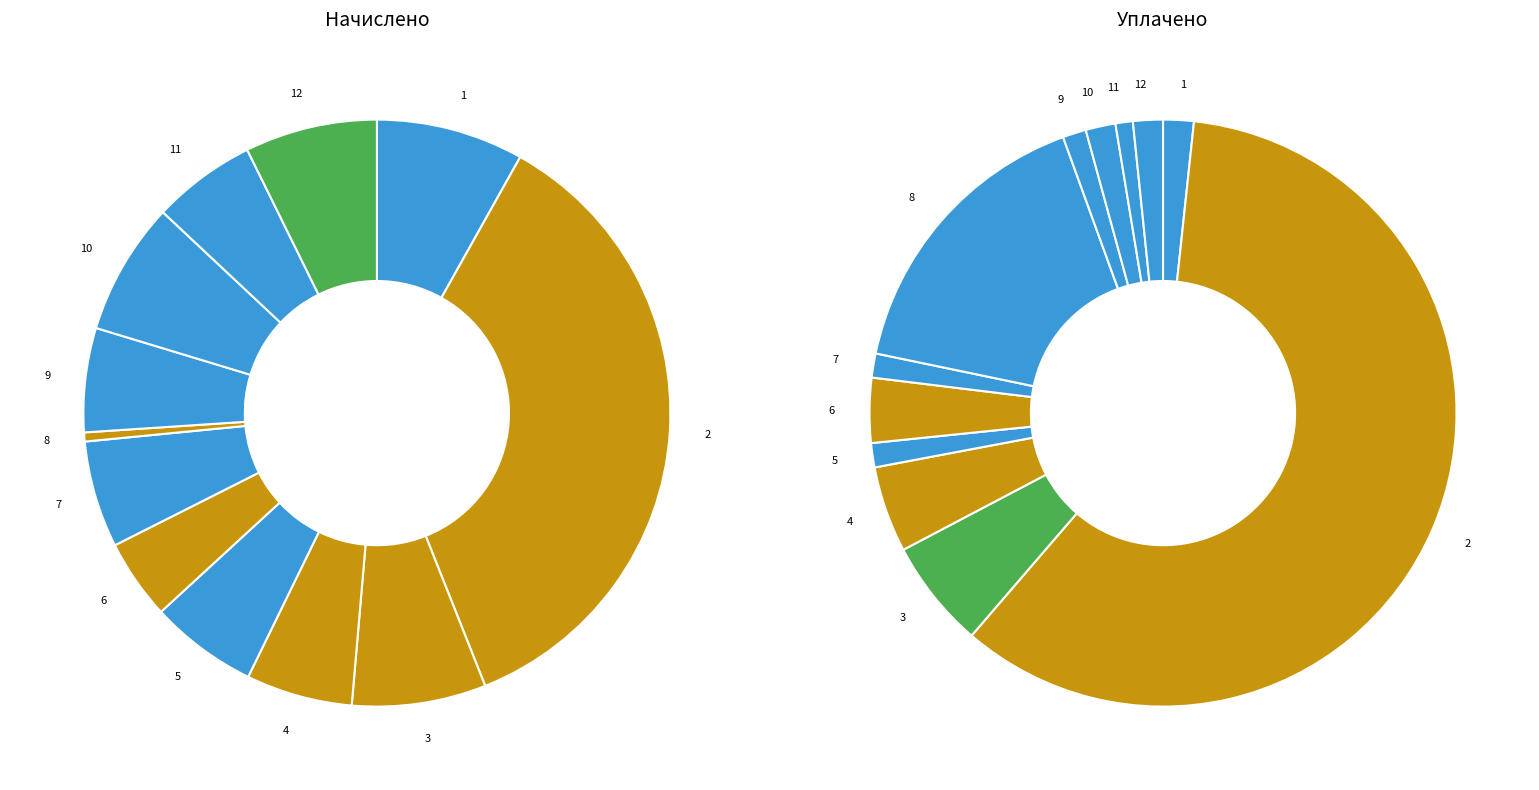

What is the change in value from 7 to 9?

-80.2